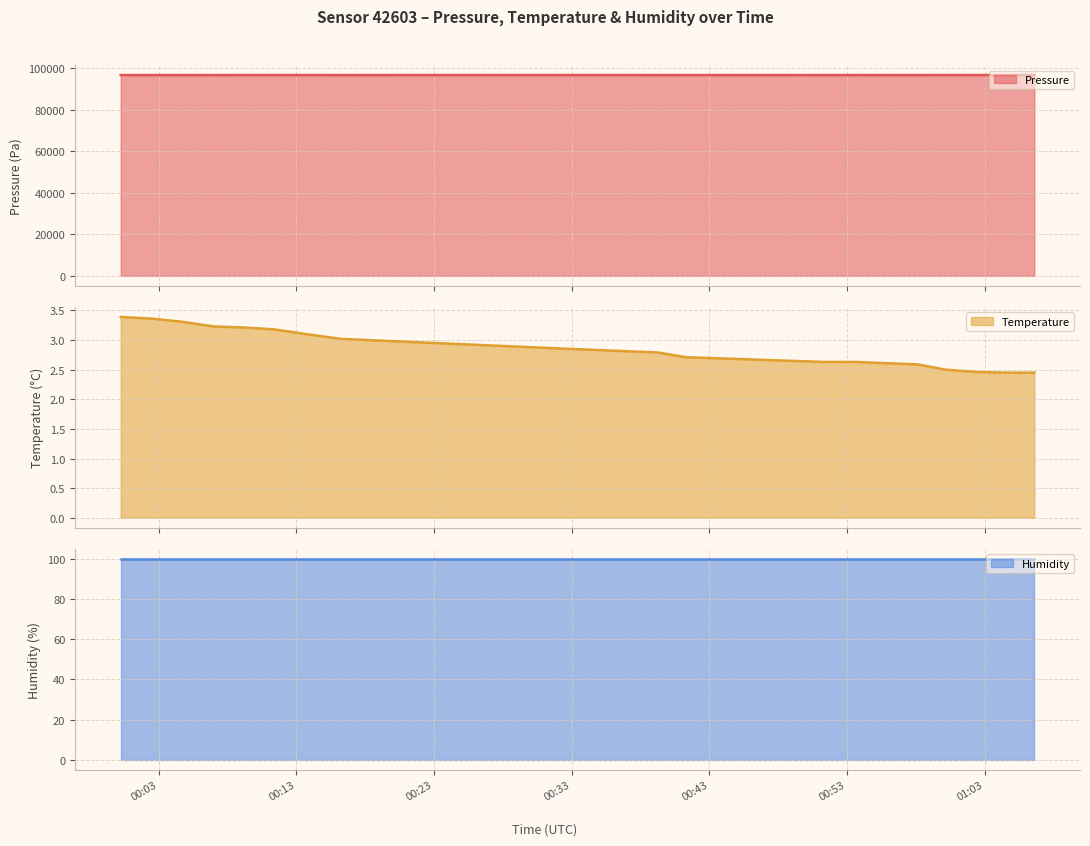

What is the lowest value of the Pressure series?

96570.0